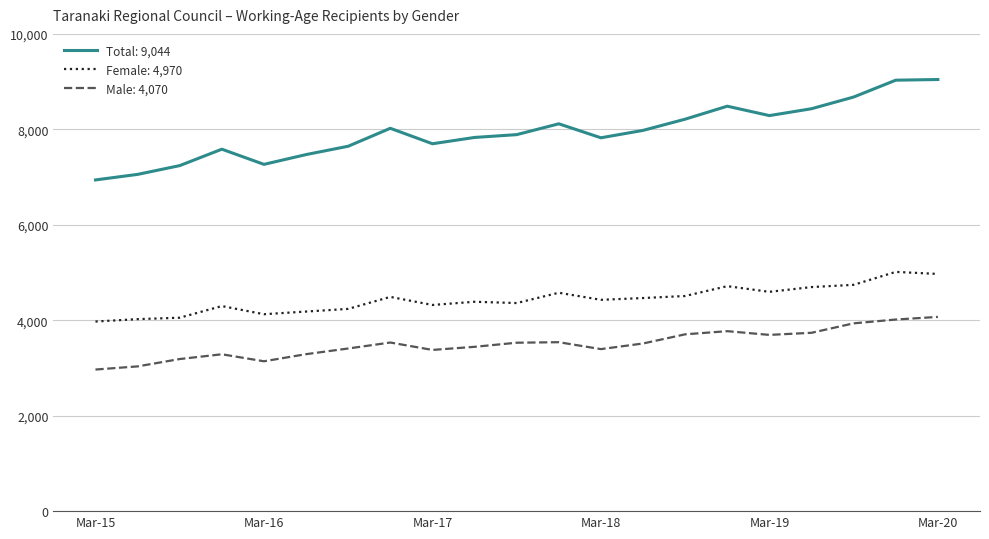

How many lines are shown in the chart?

3